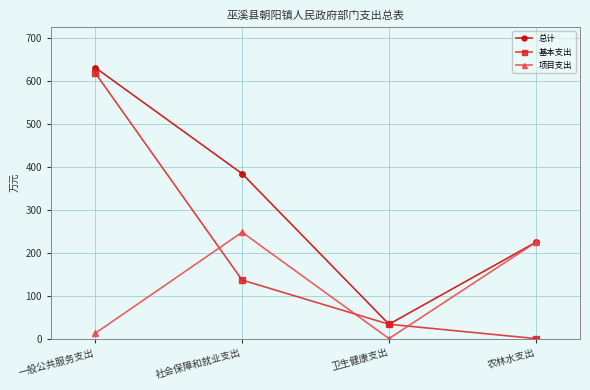

Which series has the largest total across all categories?

总计